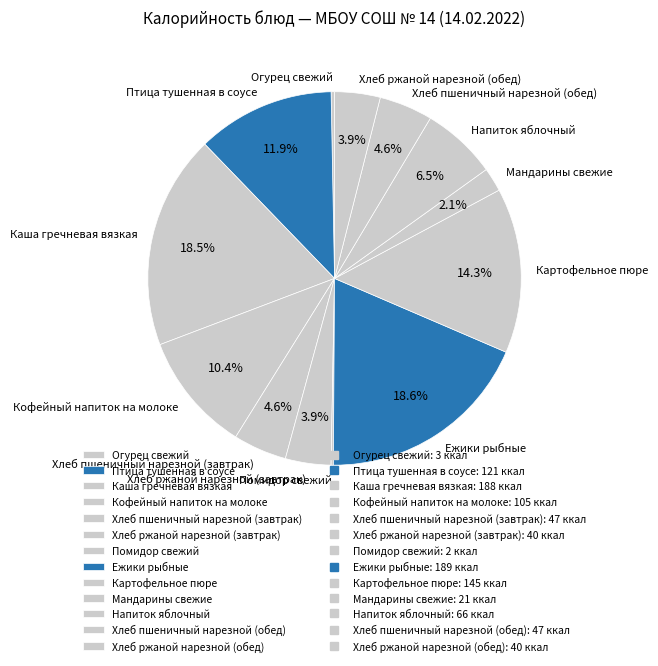

Between Напиток яблочный and Хлеб пшеничный нарезной (обед), which is larger?

Напиток яблочный